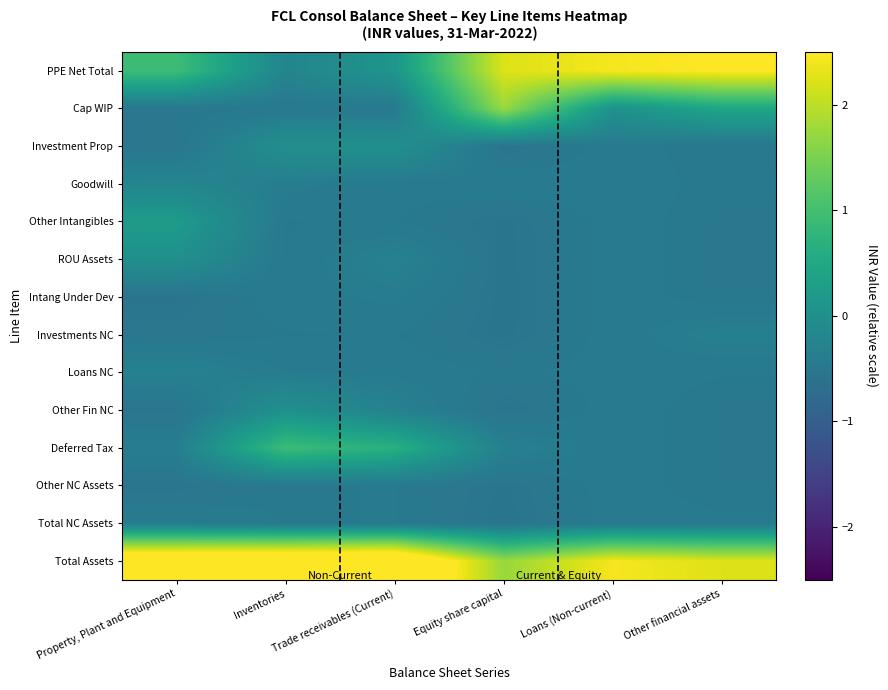

How many categories are shown in the chart?

6